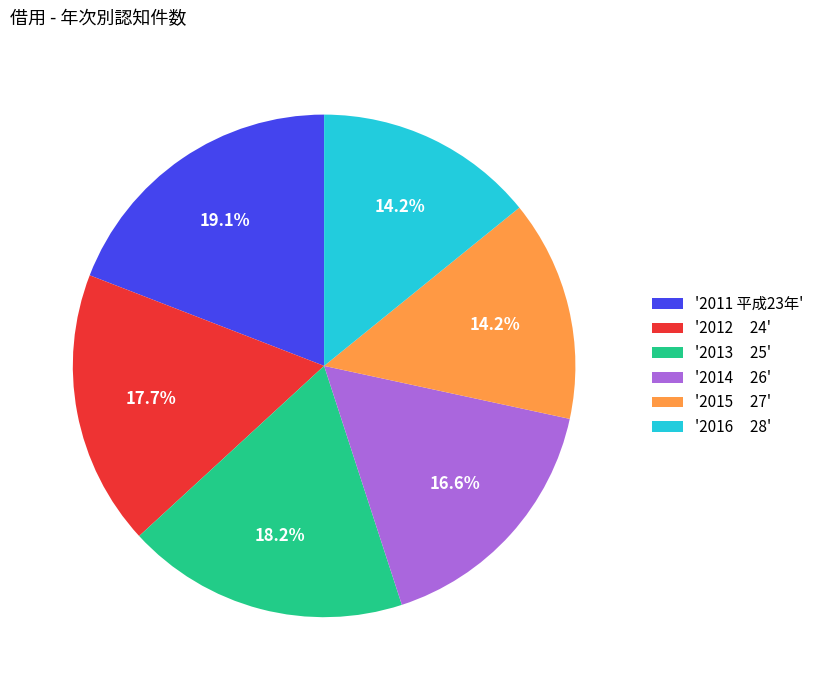

What is the total percentage of '2012 24' and '2016 28'?

31.9%